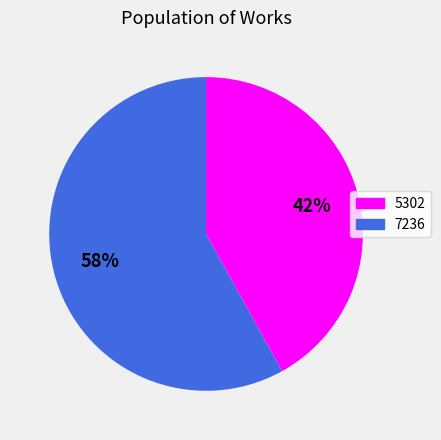

Is there a majority slice in this chart?

Yes